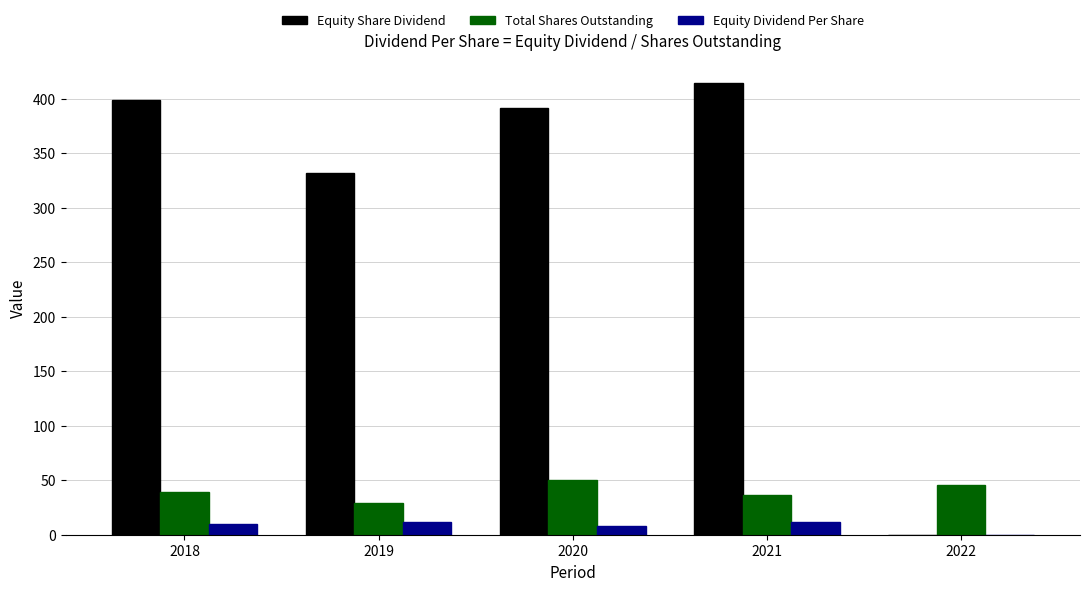

What is the total value across all series at 2020?

449.9